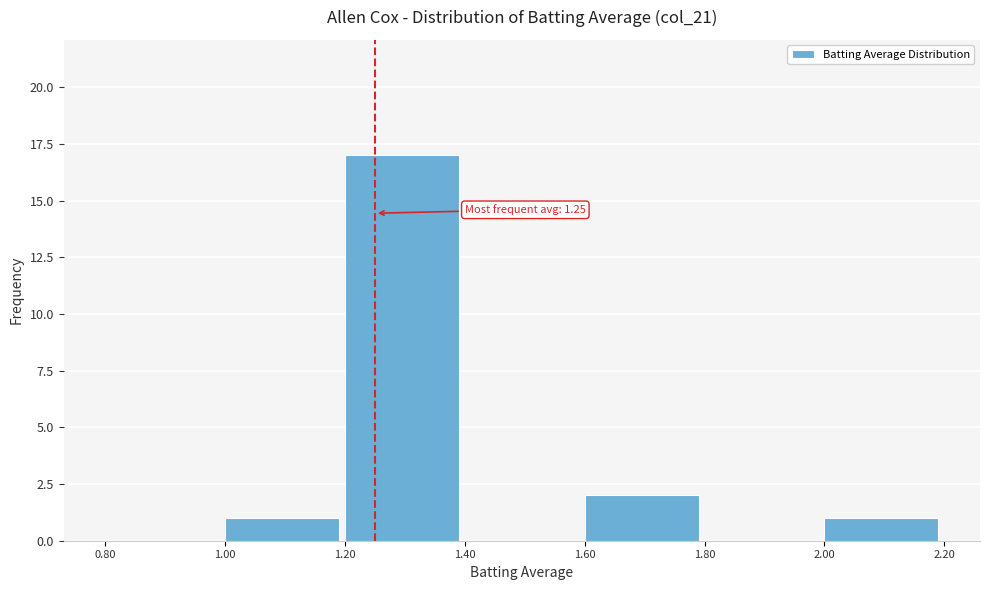

Over which range of the x-axis is the bar tallest?

1.20 to 1.40